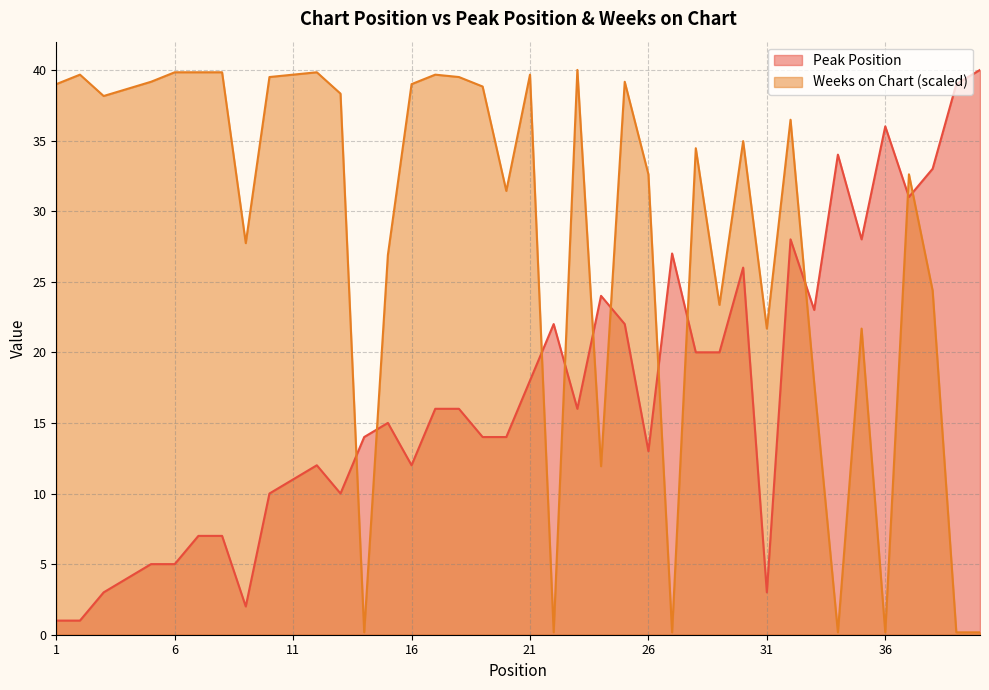

Which series has the widest spread of values?

Weeks on Chart (scaled)